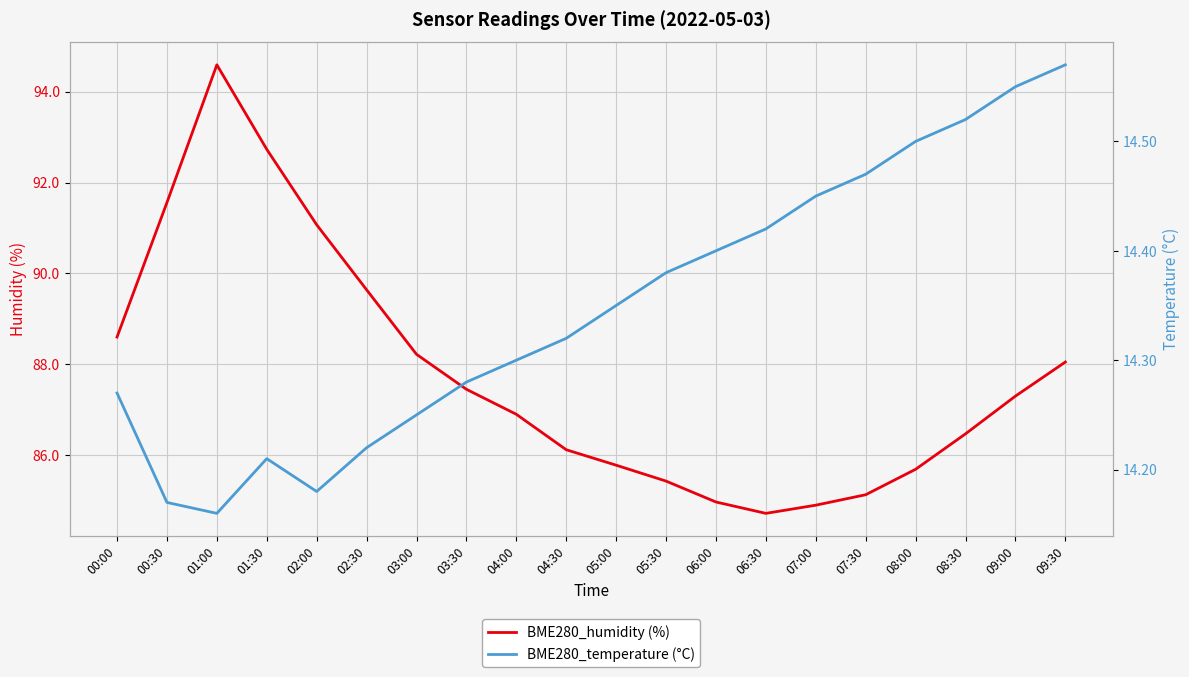

At how many categories does at least one series exceed 85?

17